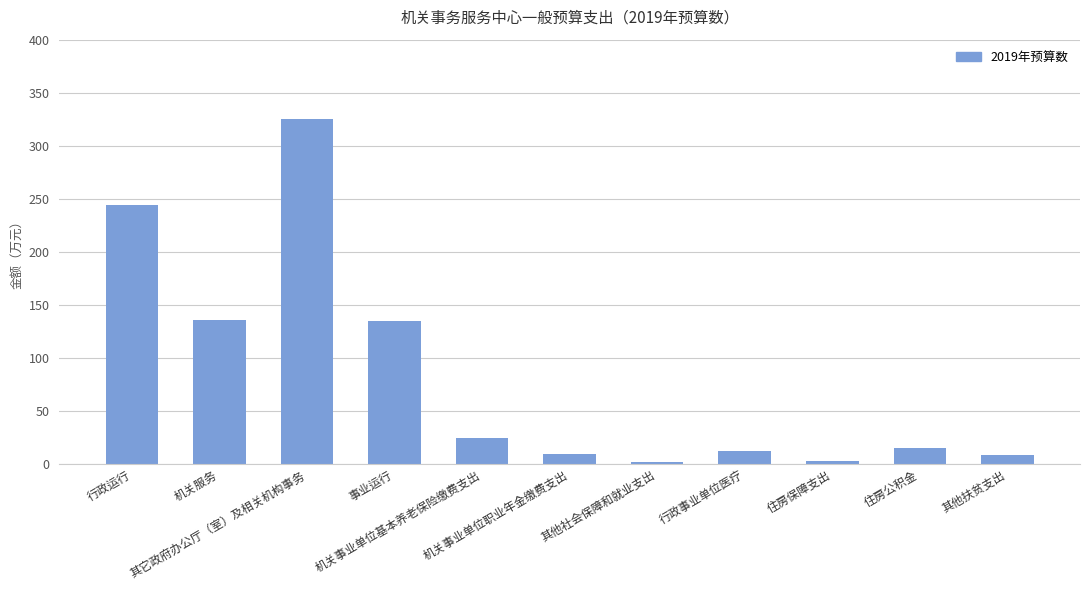

Which category has the highest value across all series?

其它政府办公厅（室）及相关机构事务